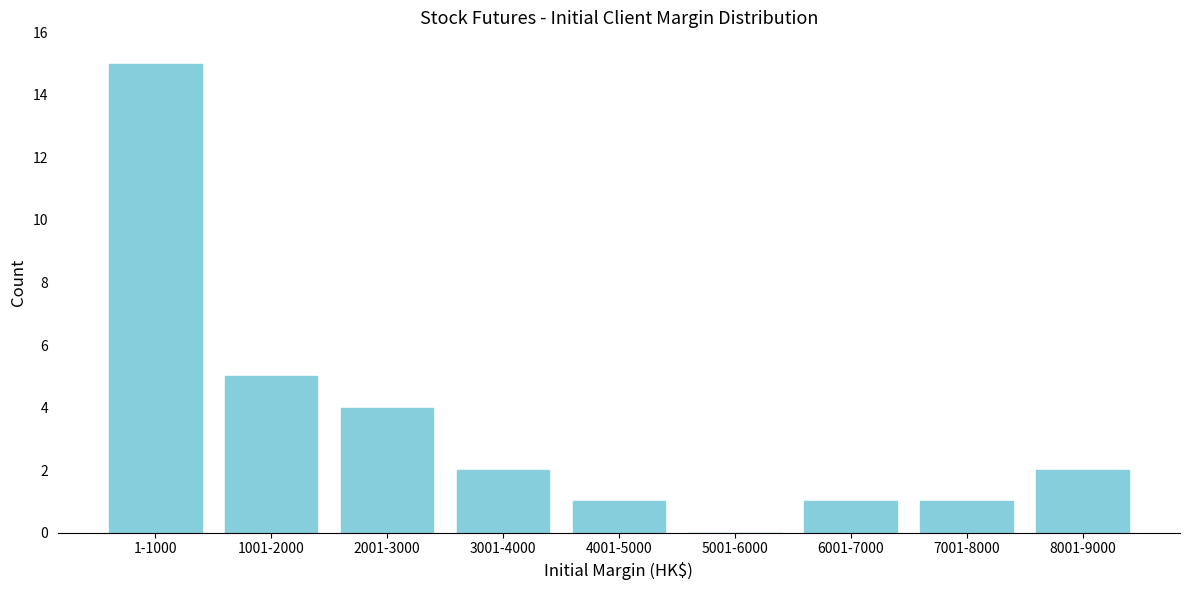

Reading left to right, list all the values displayed in this chart.

1-1000=15	1001-2000=5	2001-3000=4	3001-4000=2	4001-5000=1	5001-6000=0	6001-7000=1	7001-8000=1	8001-9000=2